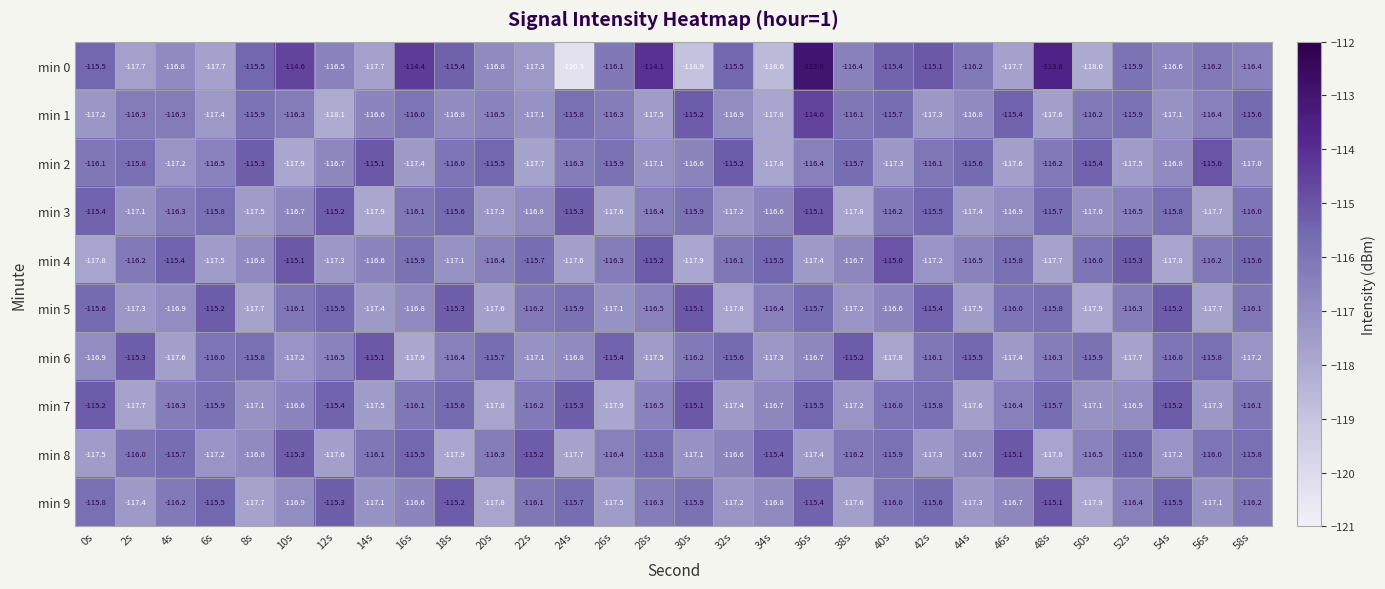

At which label is min 0 closest to -116?

26s